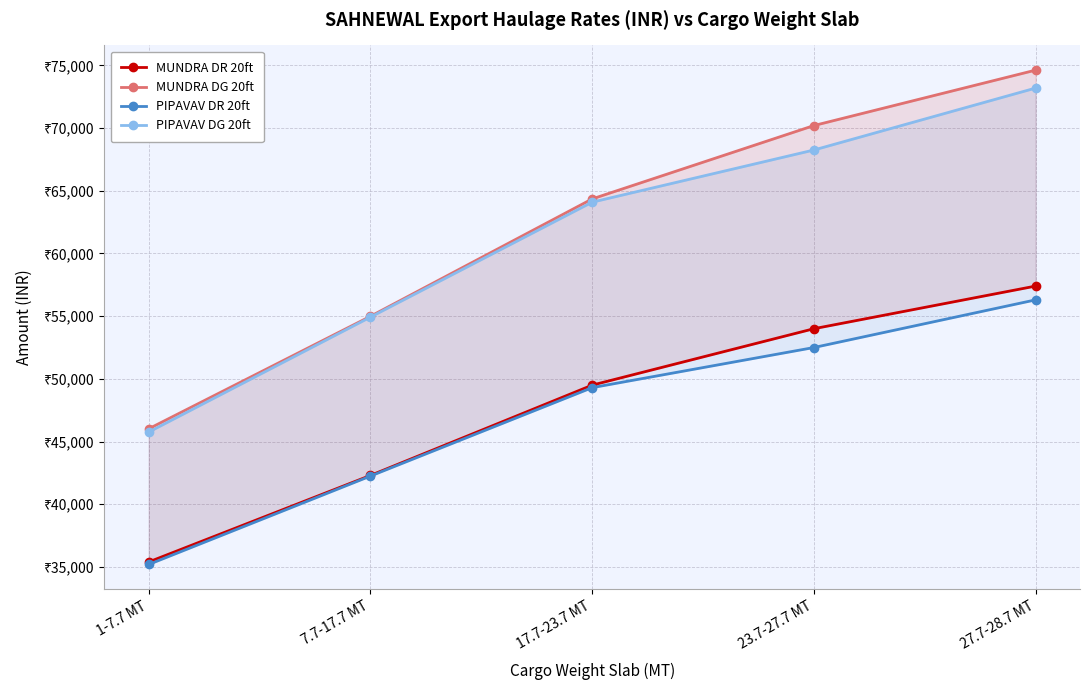

True or false: PIPAVAV DG 20ft and MUNDRA DR 20ft cross at least once.

False